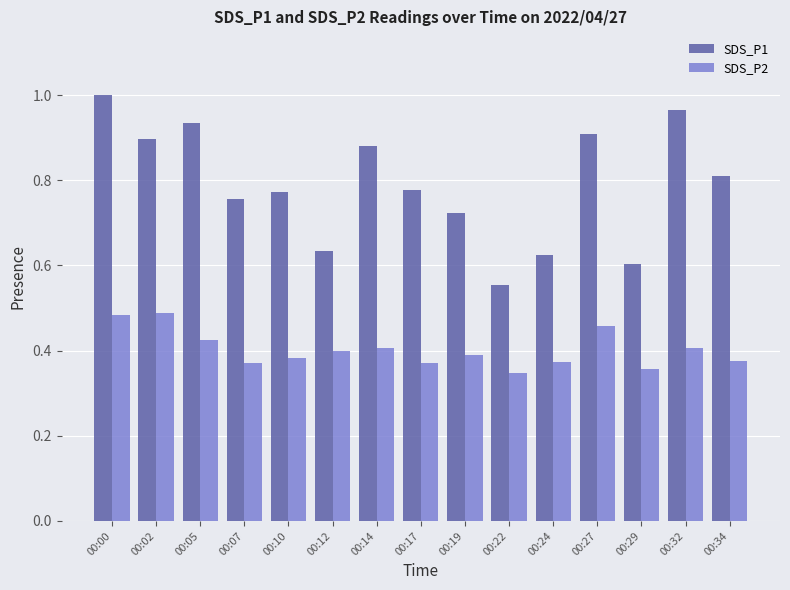

At how many categories does at least one series exceed 0?

15